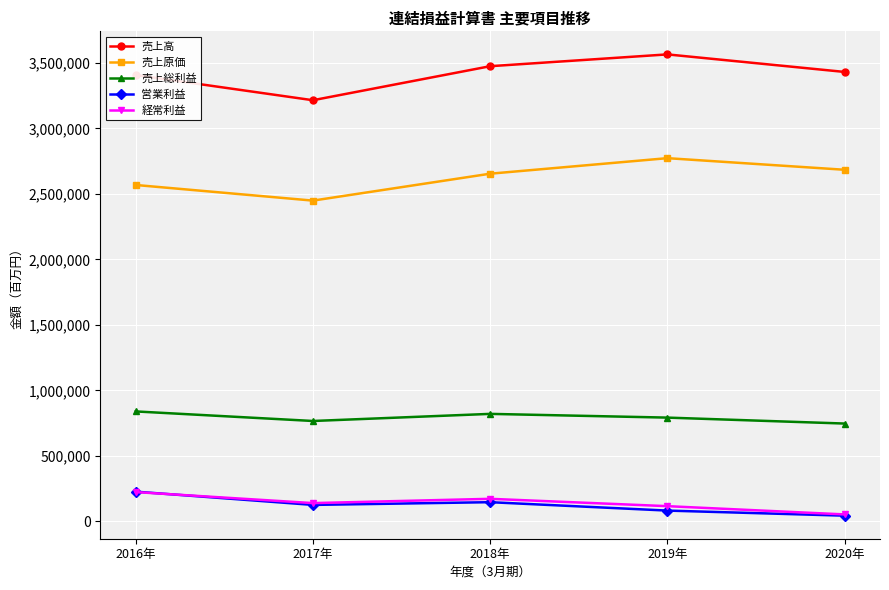

Is this an area chart (filled region under the line)?

No